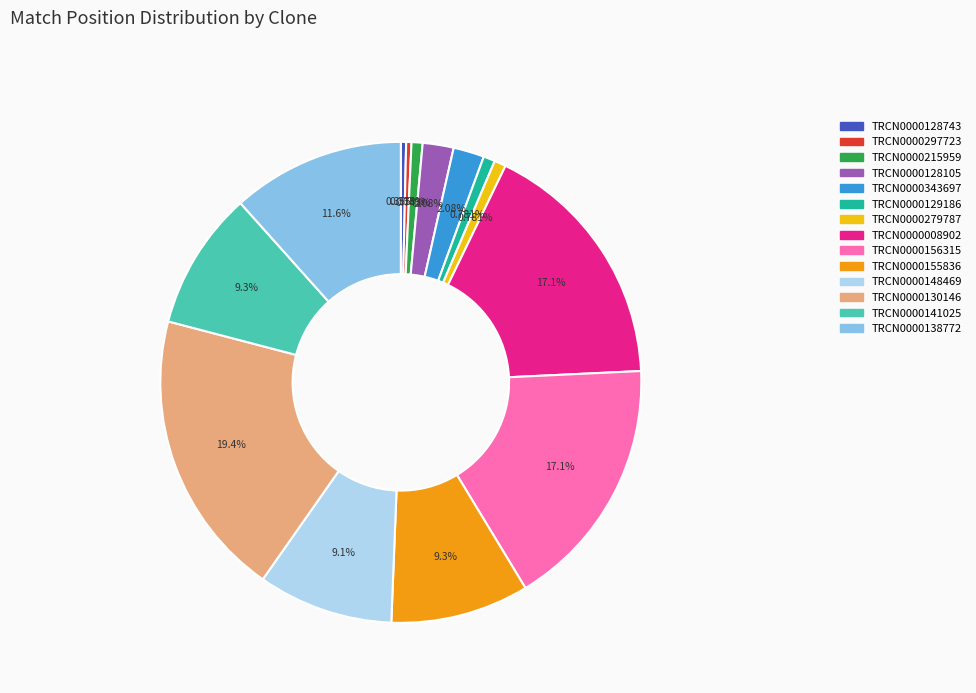

Does TRCN0000215959 account for over 50% of the chart?

No